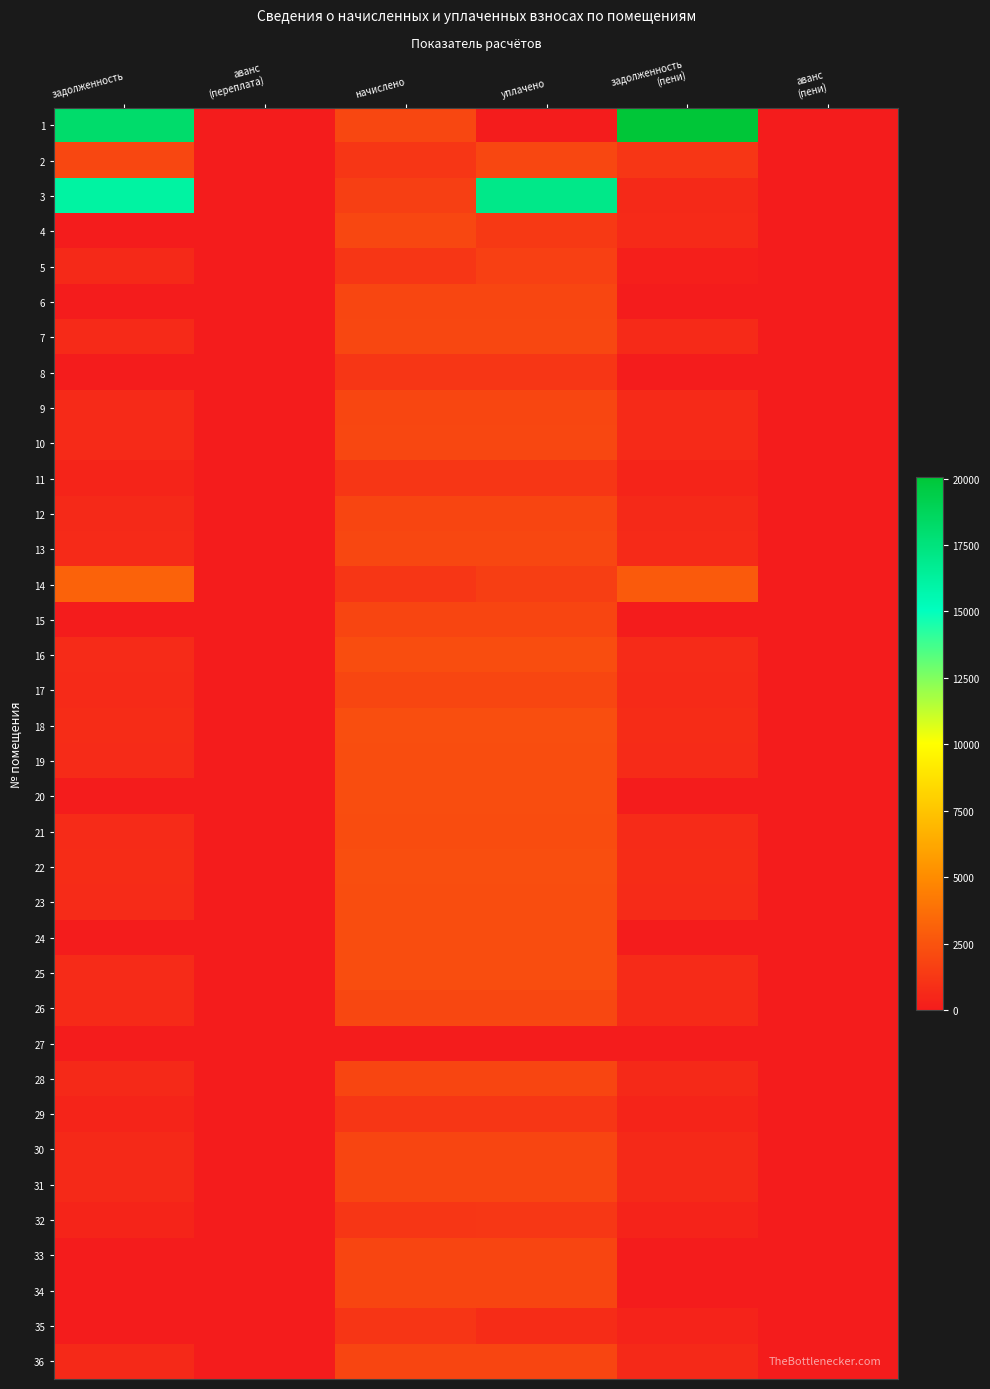

List the series in order of their peak value, lowest first.

27, 35, 8, 29, 11, 32, 5, 15, 30, 36, 33, 31, 28, 34, 12, 6, 9, 17, 4, 7, 10, 13, 26, 2, 21, 19, 23, 25, 16, 24, 20, 18, 22, 14, 3, 1